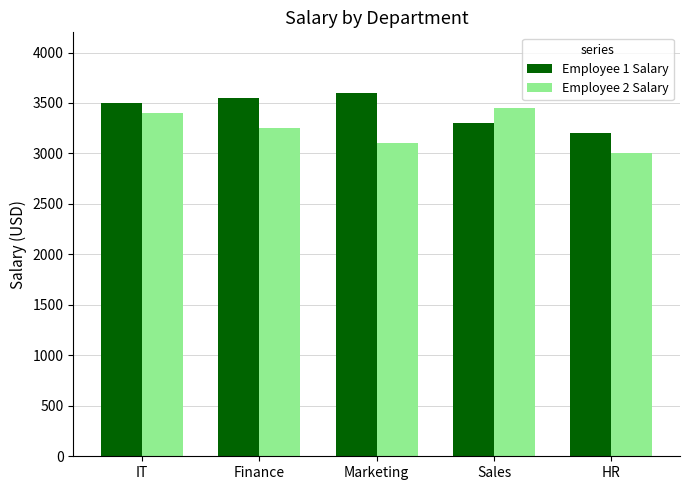

Is it true that Employee 2 Salary equals 3000 at HR?

True